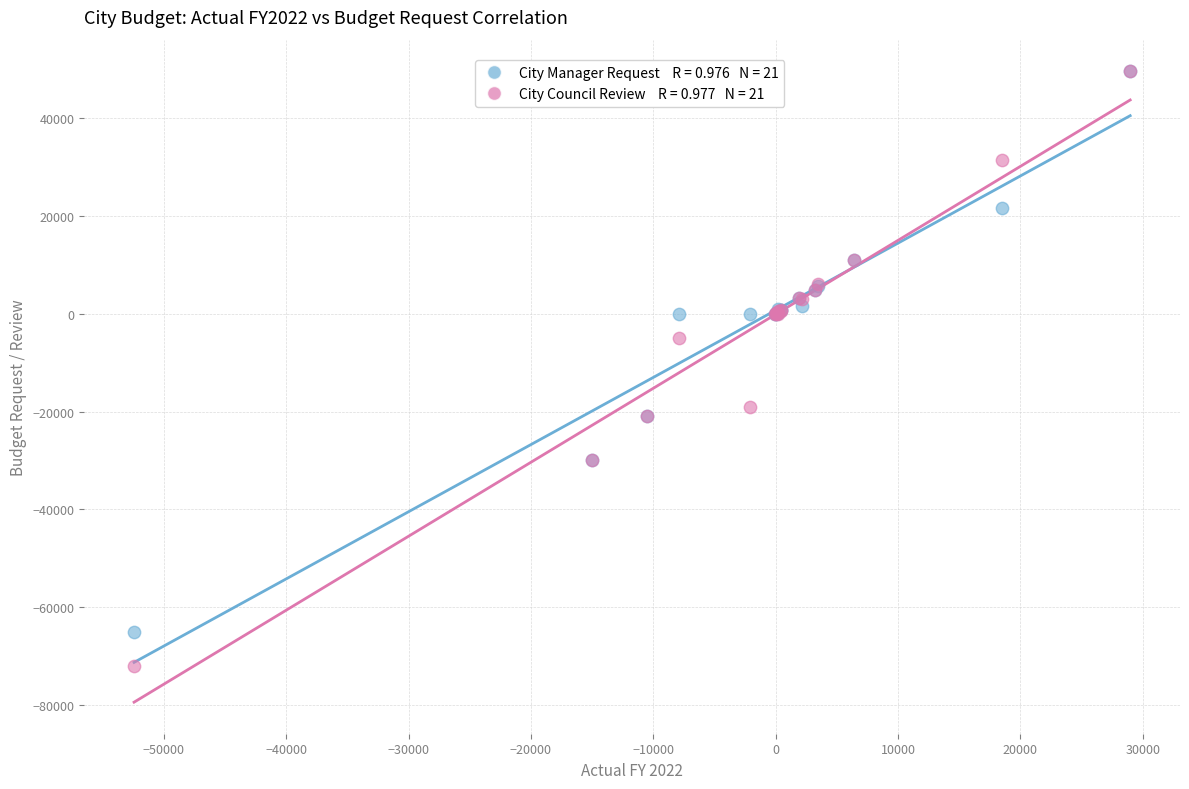

Across all series, what Y value is closest to -11200?

-5000.0